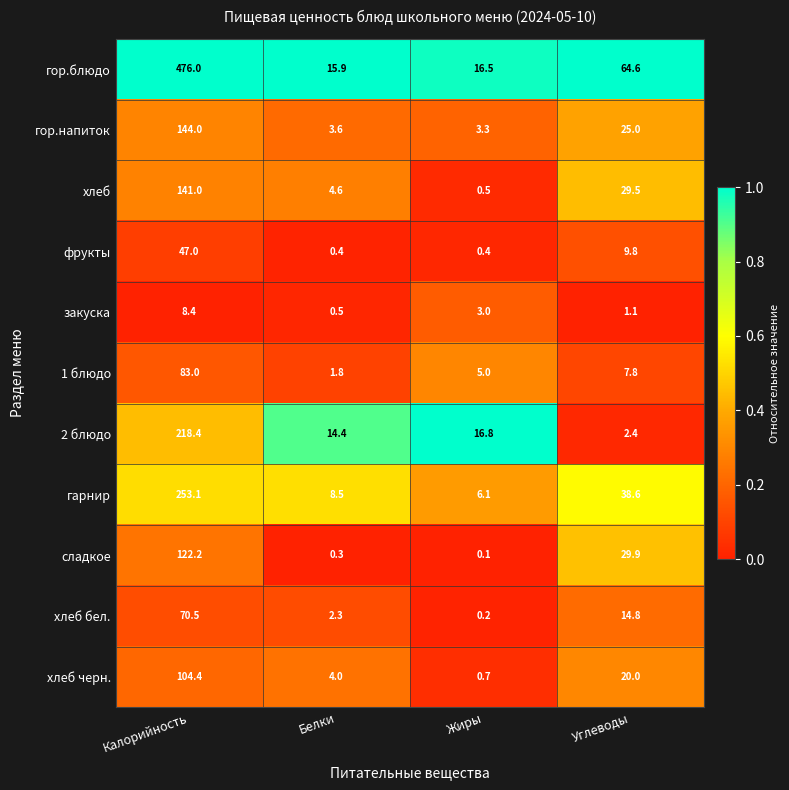

What is the maximum value for гор.блюдо?

476.0